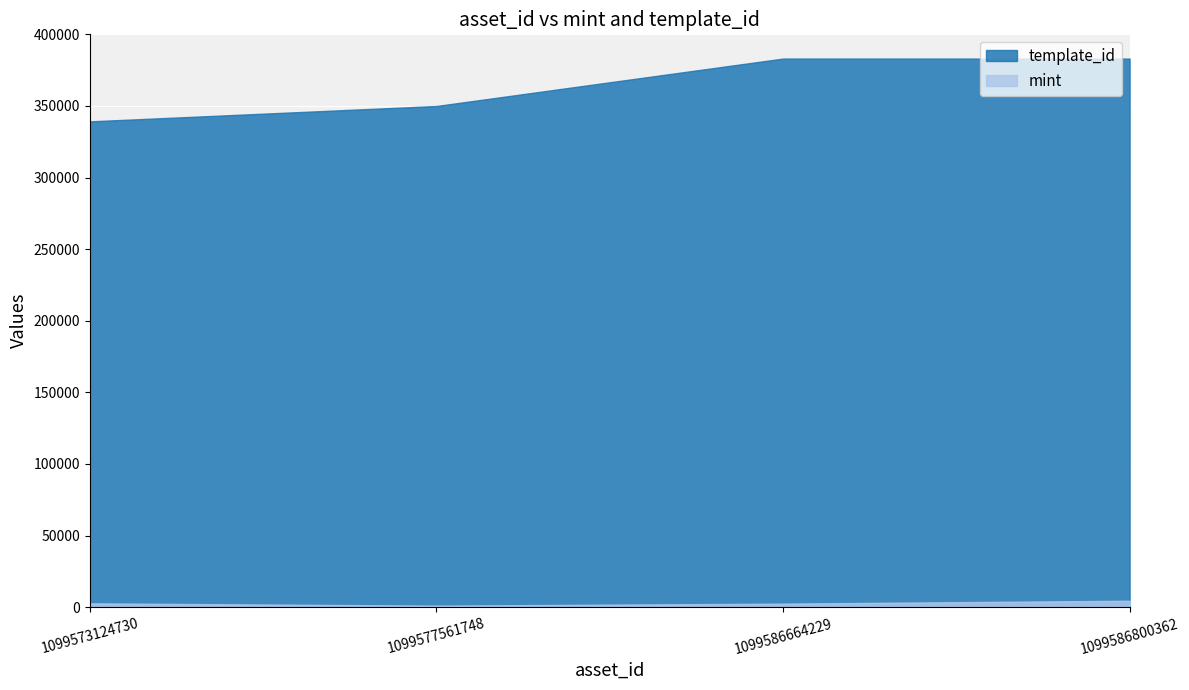

What are all the series names shown in the legend?

template_id, mint